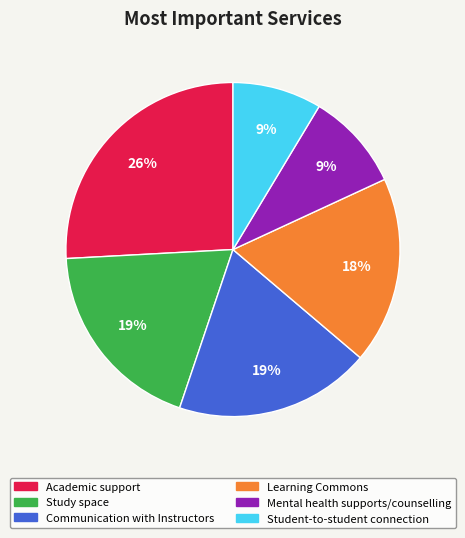

Combined, do Learning Commons and Study space account for over 50%?

No